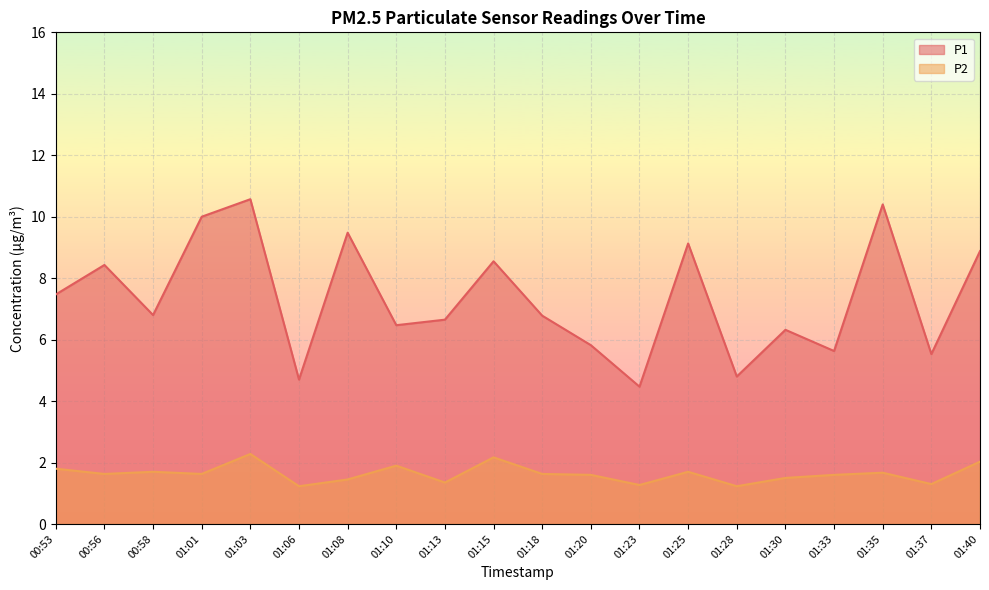

True or false: P2 and P1 intersect in this chart.

False